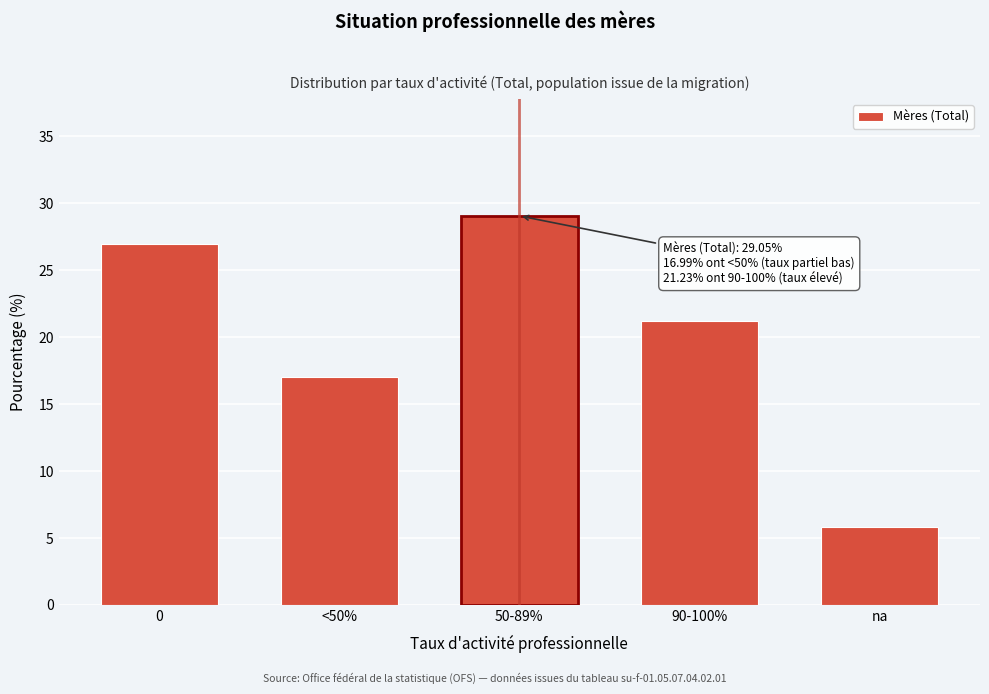

Reading right to left, transcribe all the data shown in this chart.

5.8	21.2	29.1	17.0	26.9